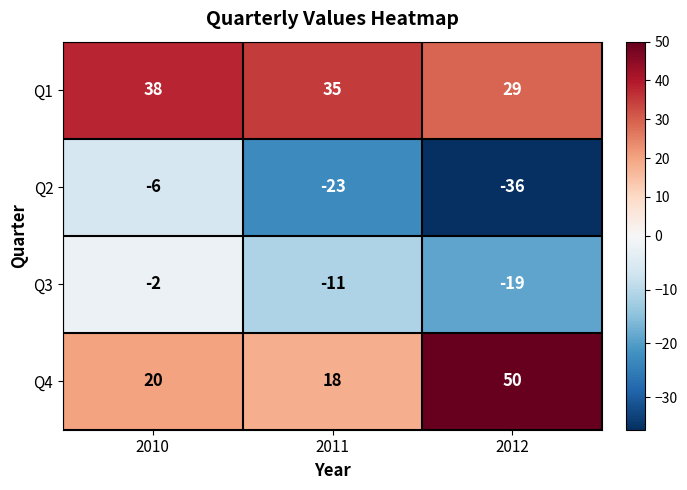

What is the sum of the Q1 values at 2011 and 2012?

64